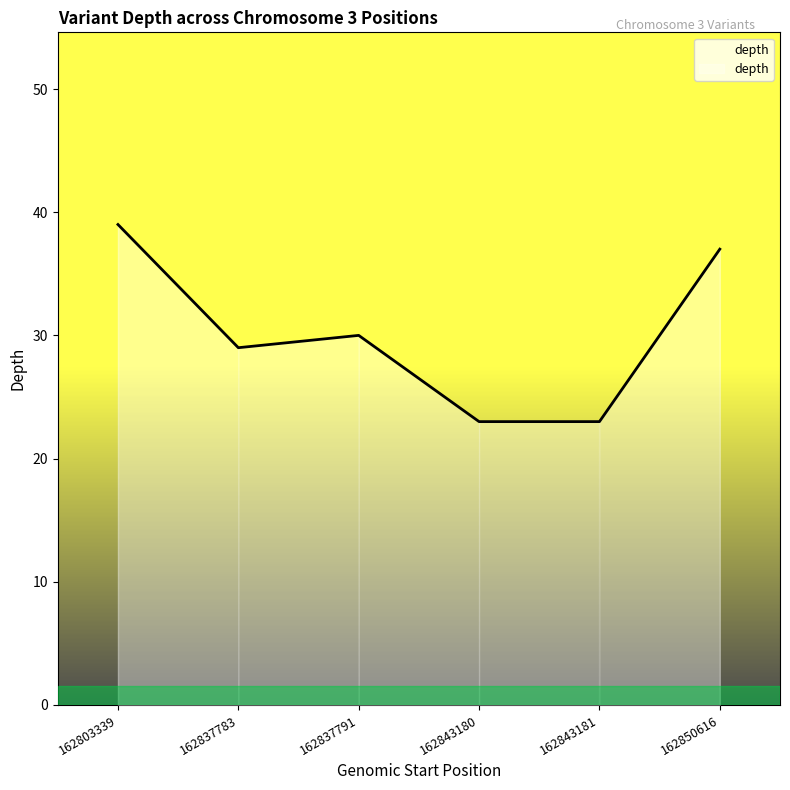

Approximately how many times larger is the value at 162803339 compared to 162843181?

1.7